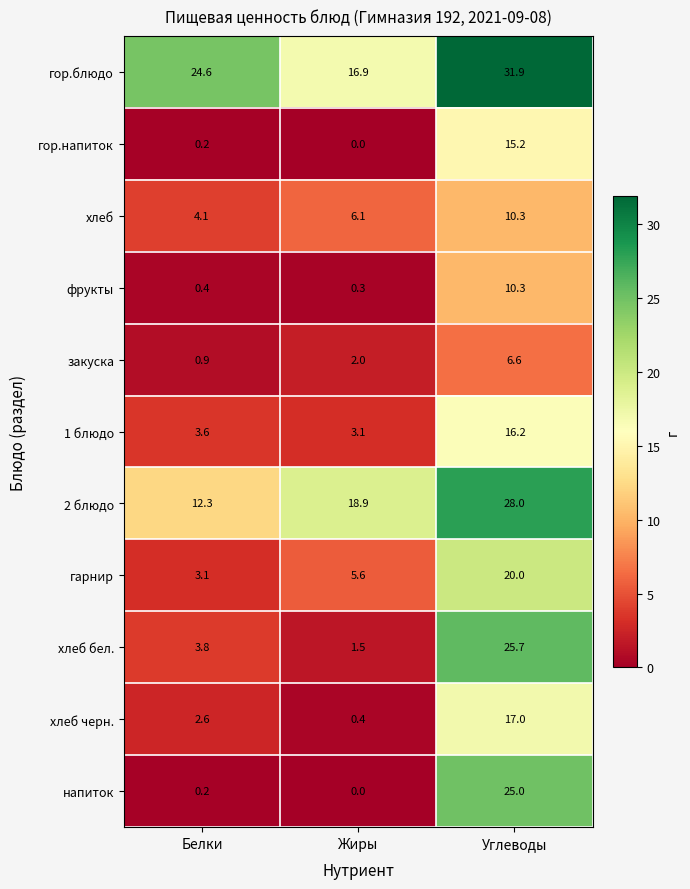

At which label does гор.блюдо first exceed 24?

Белки